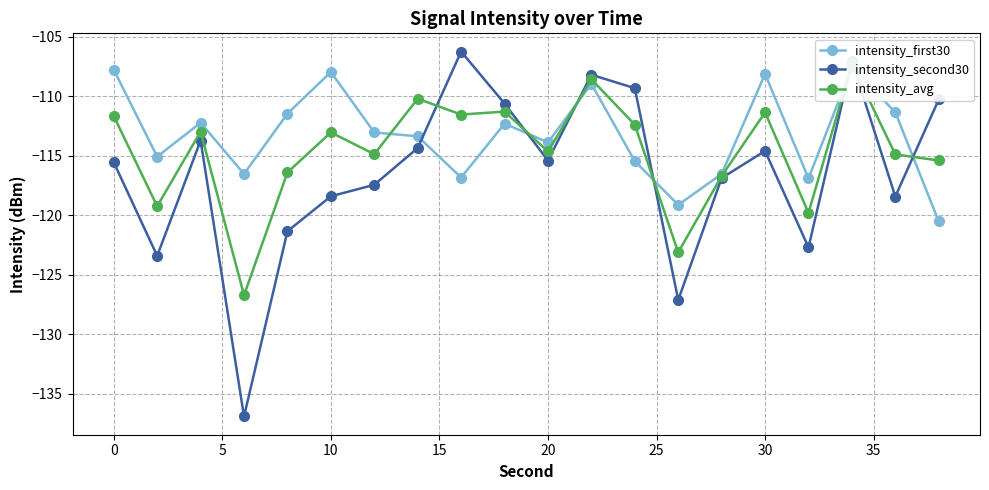

What is the sum of all intensity_second30 values?

-2328.3